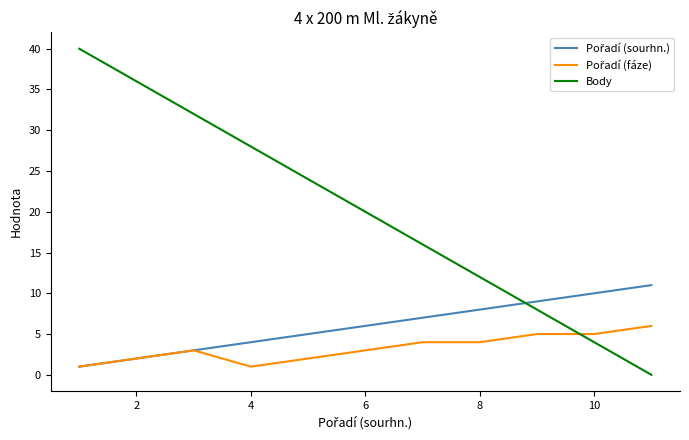

Count the Body values in the range 8 to 32.

7